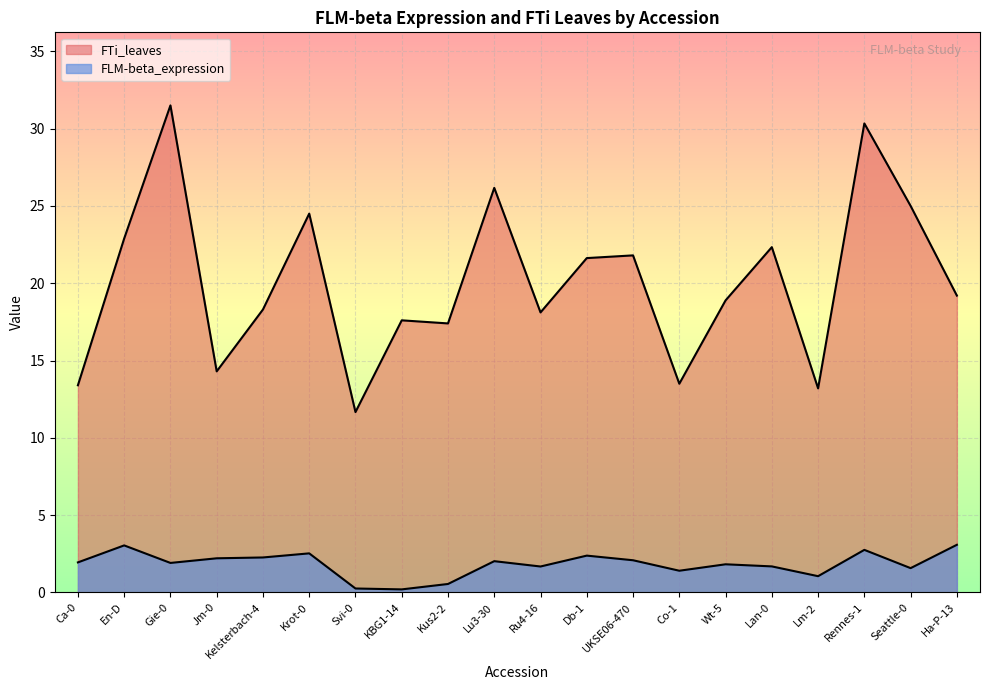

What is the minimum value for FLM-beta_expression?

0.2